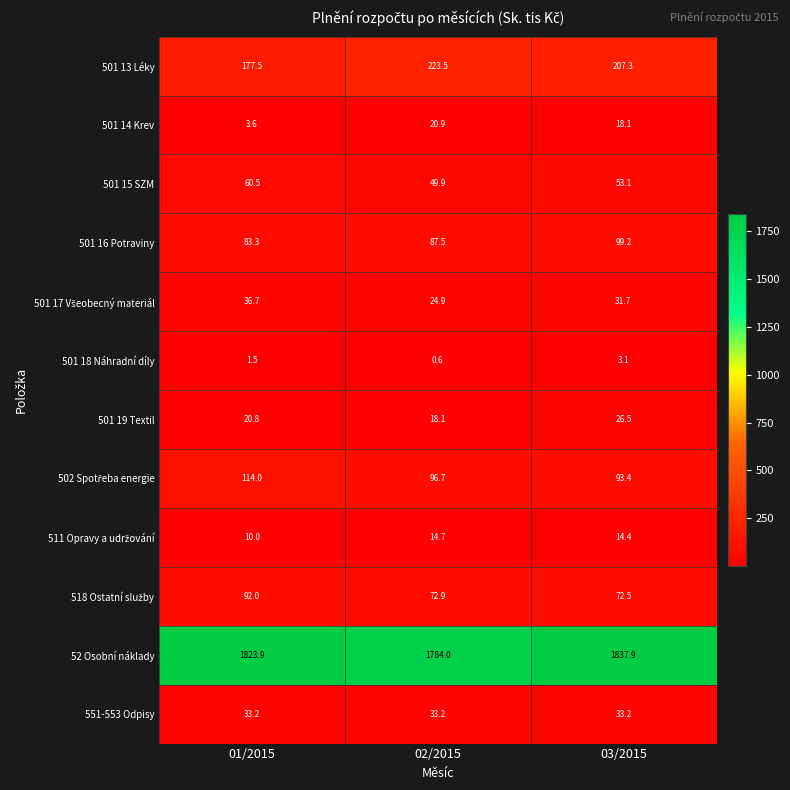

Which series has the widest spread of values?

52 Osobní náklady